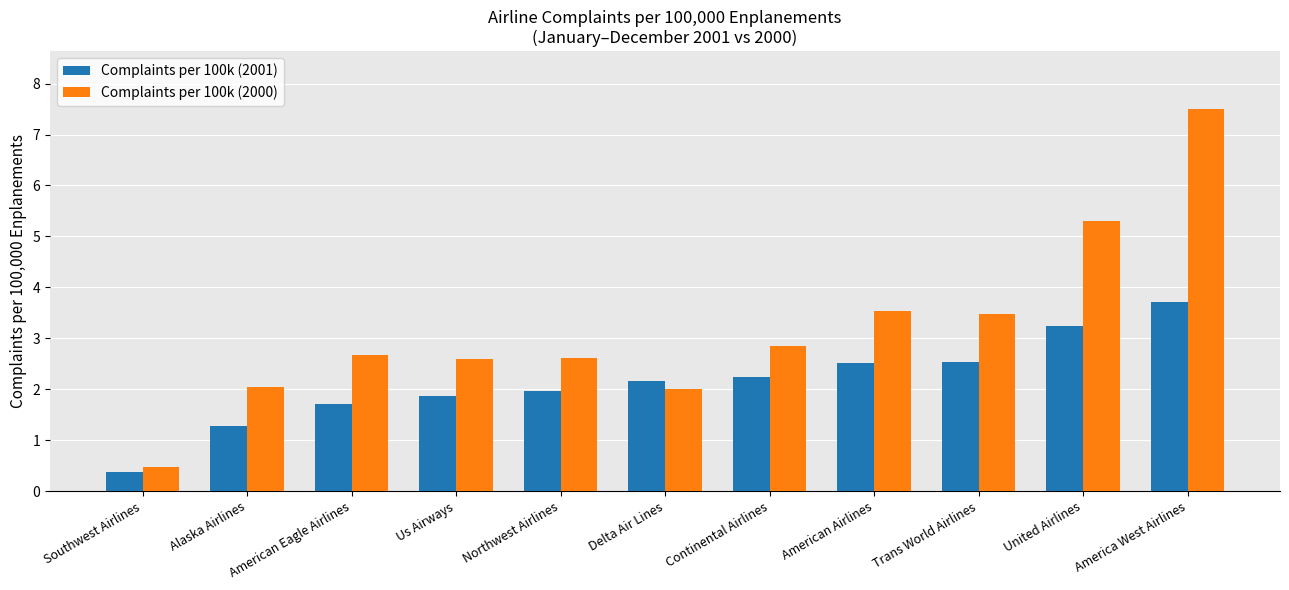

Which category has the highest value in the Complaints per 100k (2001) series?

America West Airlines